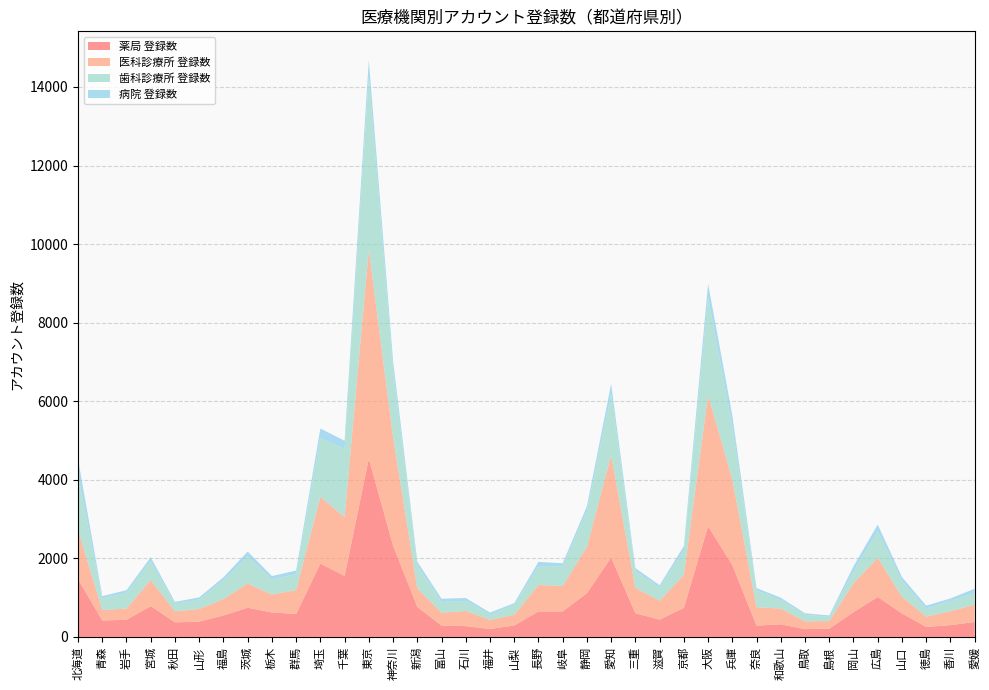

Reading left to right, extract all data points from this chart.

薬局 登録数: 1470	418	436	783	371	387	545	742	624	582	1866	1552	4536	2325	763	290	274	202	290	647	648	1112	2020	603	439	737	2819	1827	287	320	198	209	629	1018	597	254	299	380
医科診療所 登録数: 1259	266	287	667	280	323	418	617	456	612	1699	1500	5331	2765	476	326	386	232	272	676	648	1185	2602	644	483	844	3336	2187	468	402	198	193	737	999	422	263	354	442
歯科診療所 登録数: 1379	288	406	478	192	241	472	697	383	405	1501	1733	4398	1709	583	275	257	134	247	479	502	899	1570	432	343	606	2483	1345	432	210	167	107	301	669	404	206	262	295
病院 登録数: 417	66	59	100	48	56	82	117	86	91	240	209	417	237	94	81	73	52	50	108	77	130	250	73	50	127	350	282	56	65	38	37	130	173	99	73	64	109